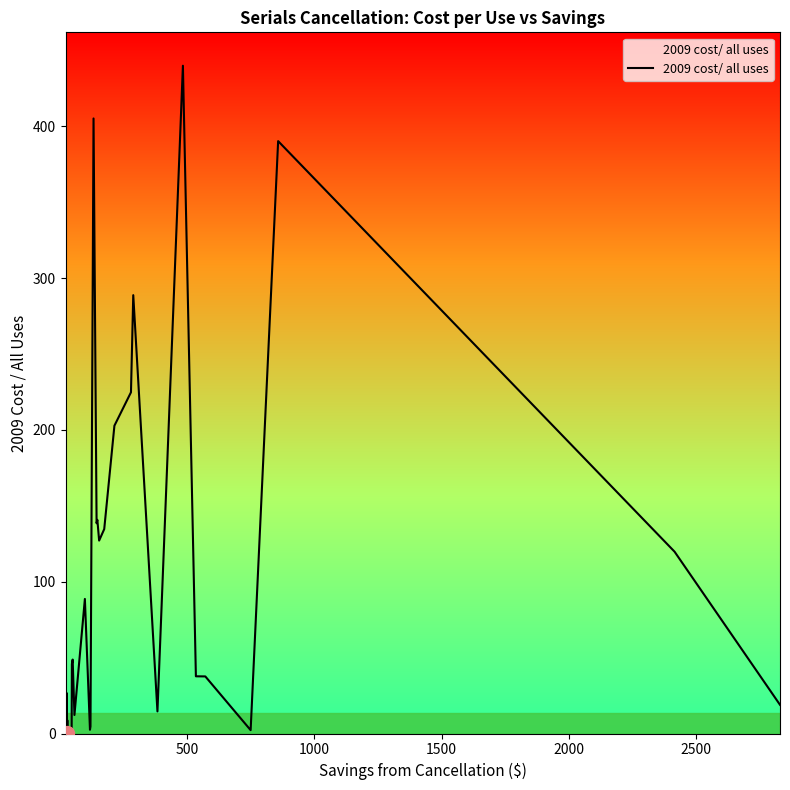

What is the difference between the maximum and minimum values?

439.7